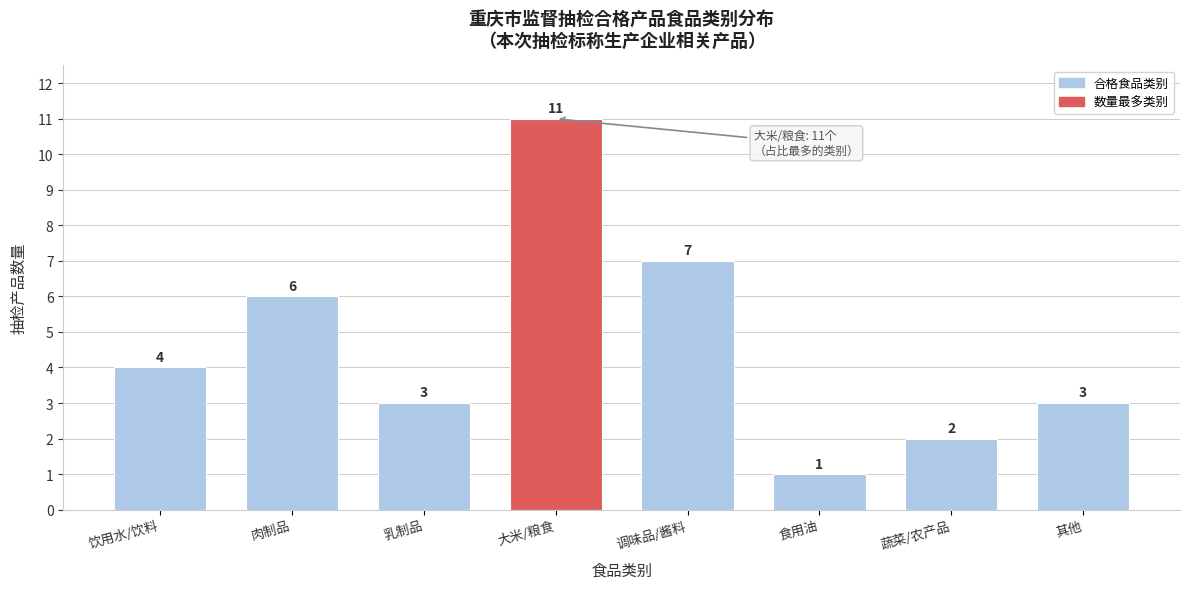

Reading right to left, transcribe all the data shown in this chart.

3	2	1	7	11	3	6	4